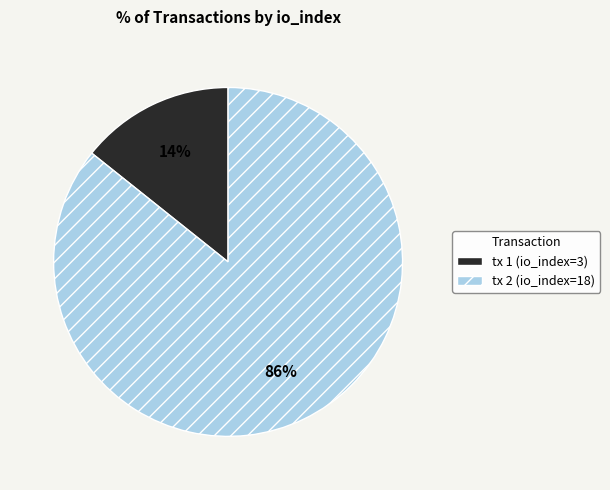

Is there any slice that represents more than half of the pie?

Yes